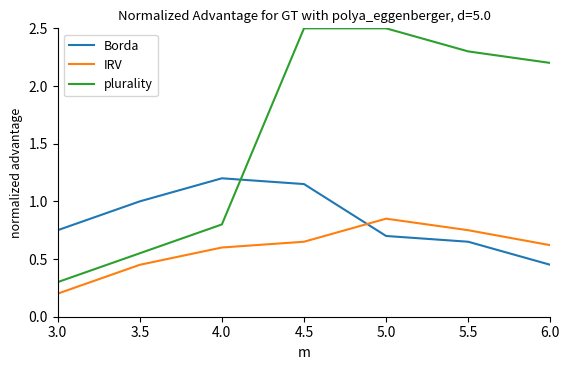

Where do plurality and Borda first cross each other?

4.0 and 4.5